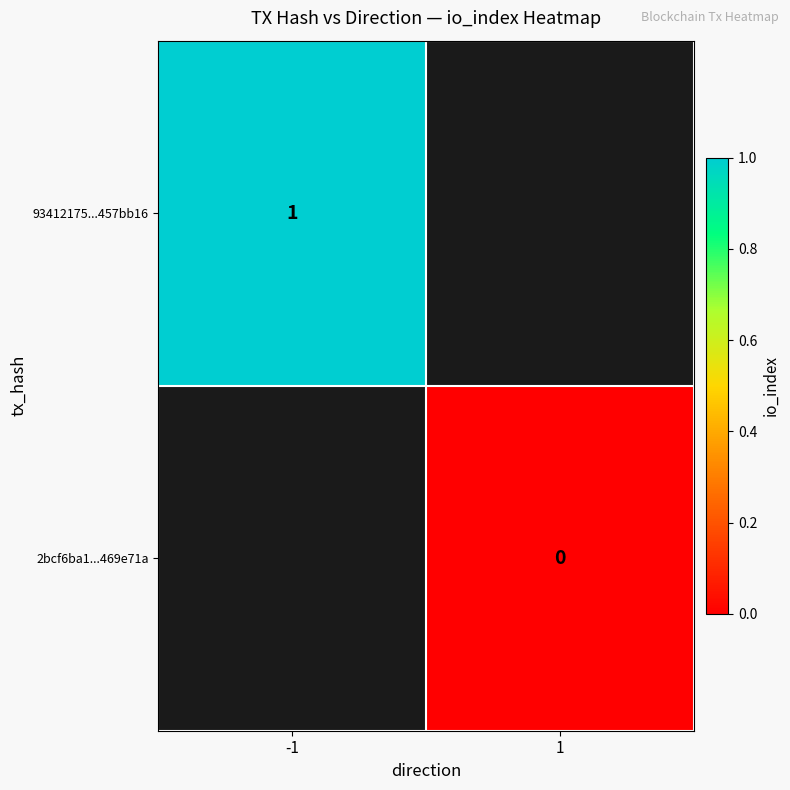

The 93412175...457bb16 series shows 1 at -1. True or false?

True